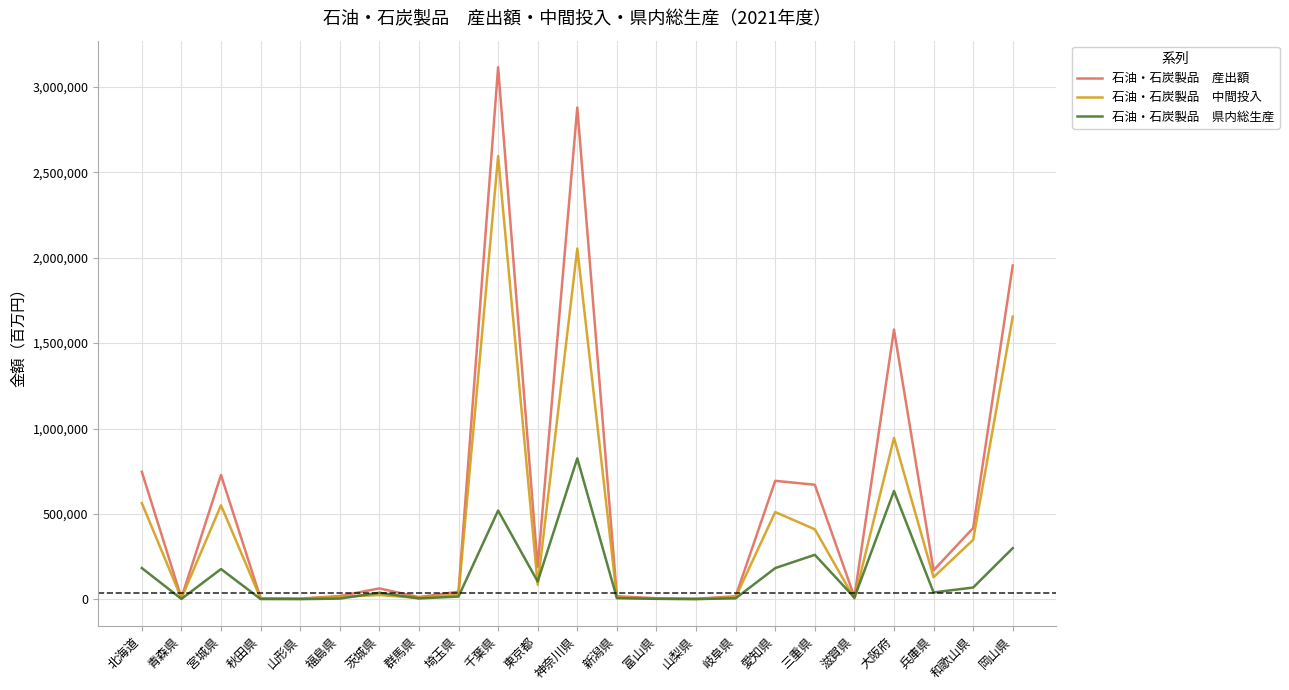

At which category is the sum across all series the highest?

千葉県